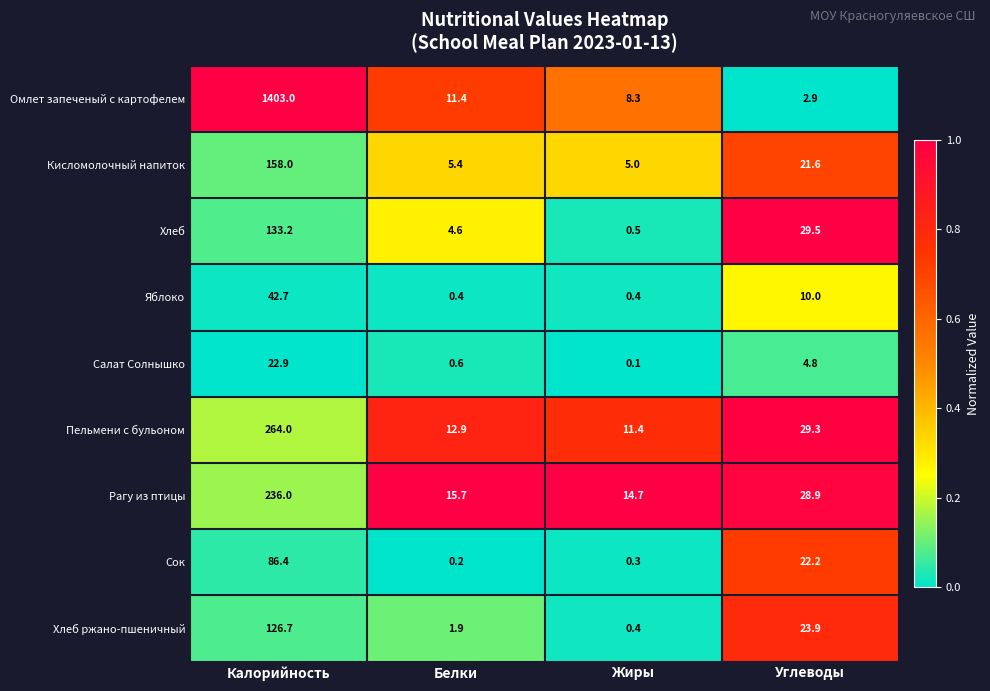

Rank the categories by Кисломолочный напиток value from highest to lowest.

Калорийность, Углеводы, Белки, Жиры